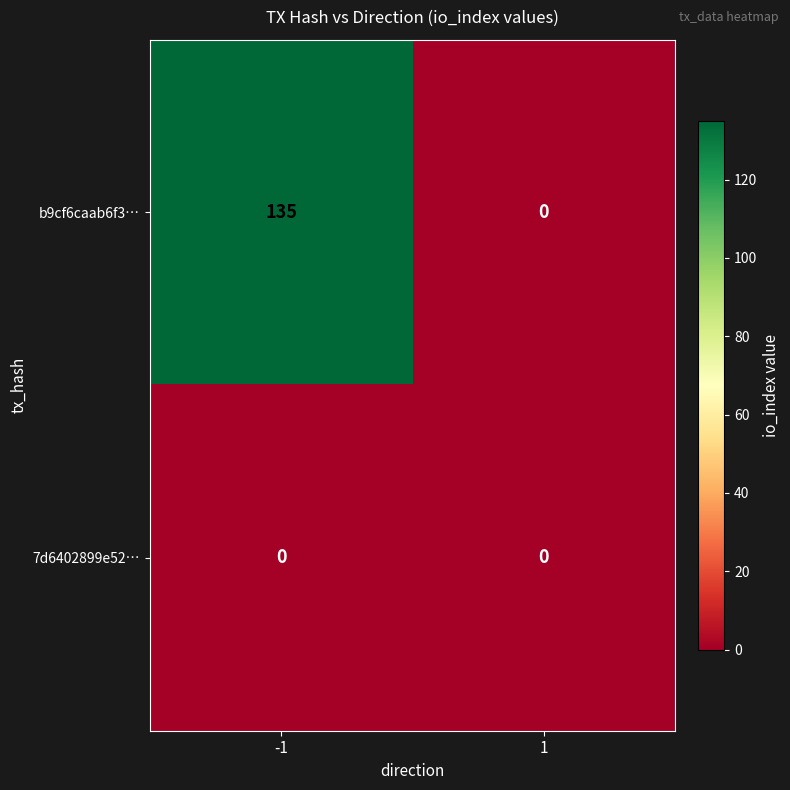

Reading left to right, list all the values displayed in this chart.

b9cf6caab6f3…: -1=135	1=0
7d6402899e52…: -1=0	1=0